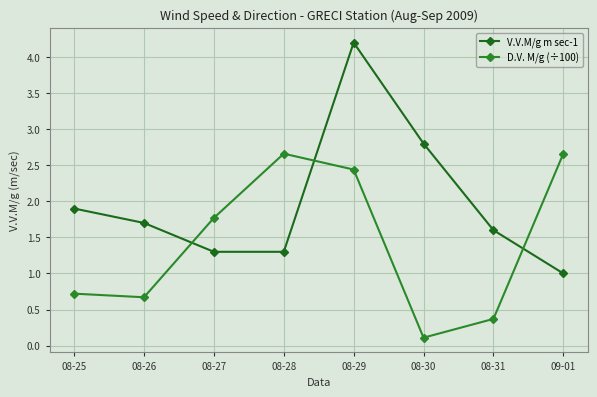

Rank the categories by V.V.M/g m sec-1 value from highest to lowest.

08-29, 08-30, 08-25, 08-26, 08-31, 08-27, 08-28, 09-01